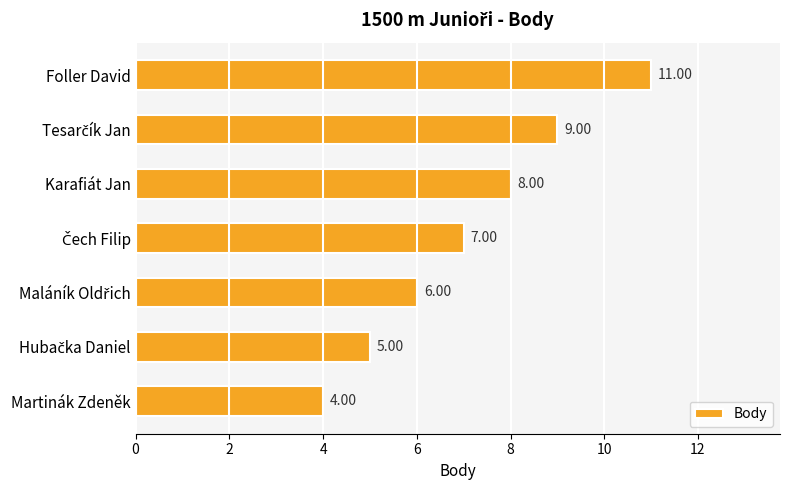

Does the chart contain any negative values?

No